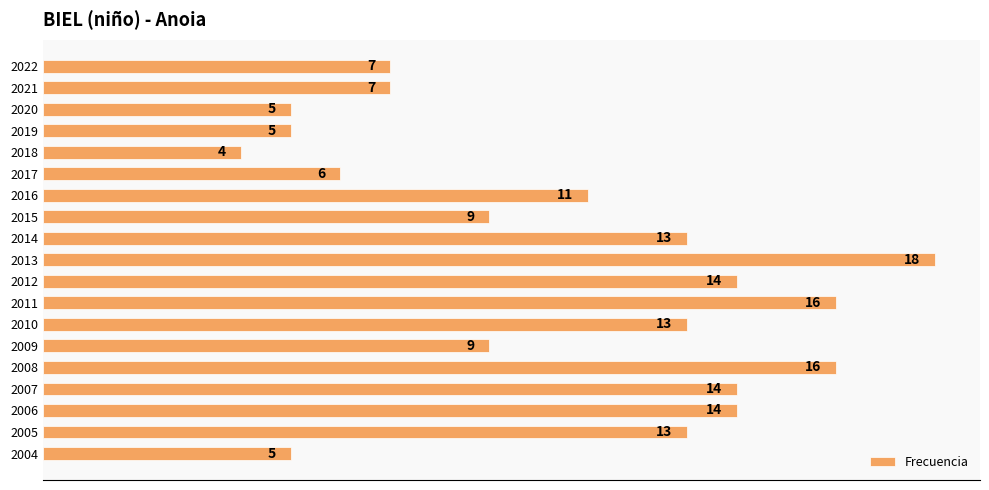

What is the value of the 13th bar from the top?

13